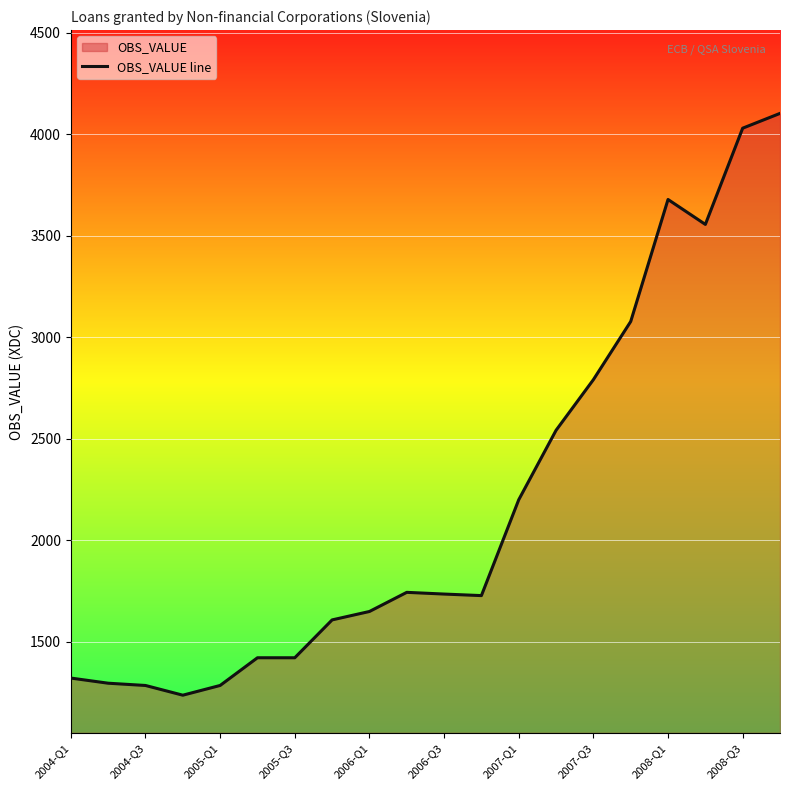

What value does the data have at 2005-Q3?

1421.9